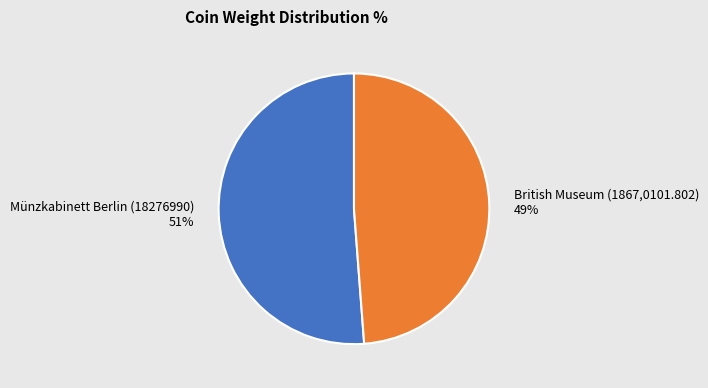

True or false: British Museum (1867,0101.802) accounts for 60% of the total.

False